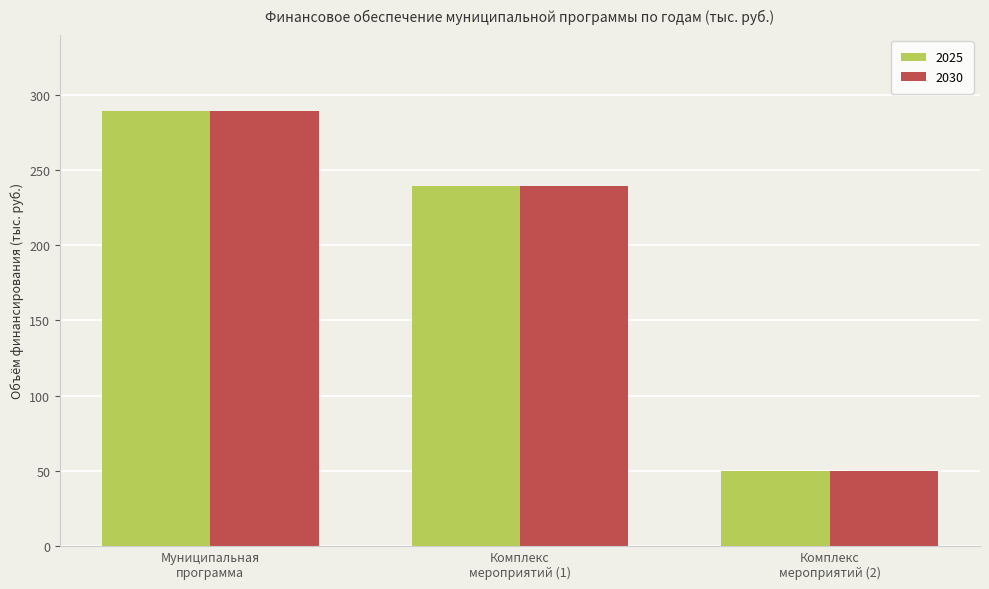

What is the minimum value shown in the chart?

50.0